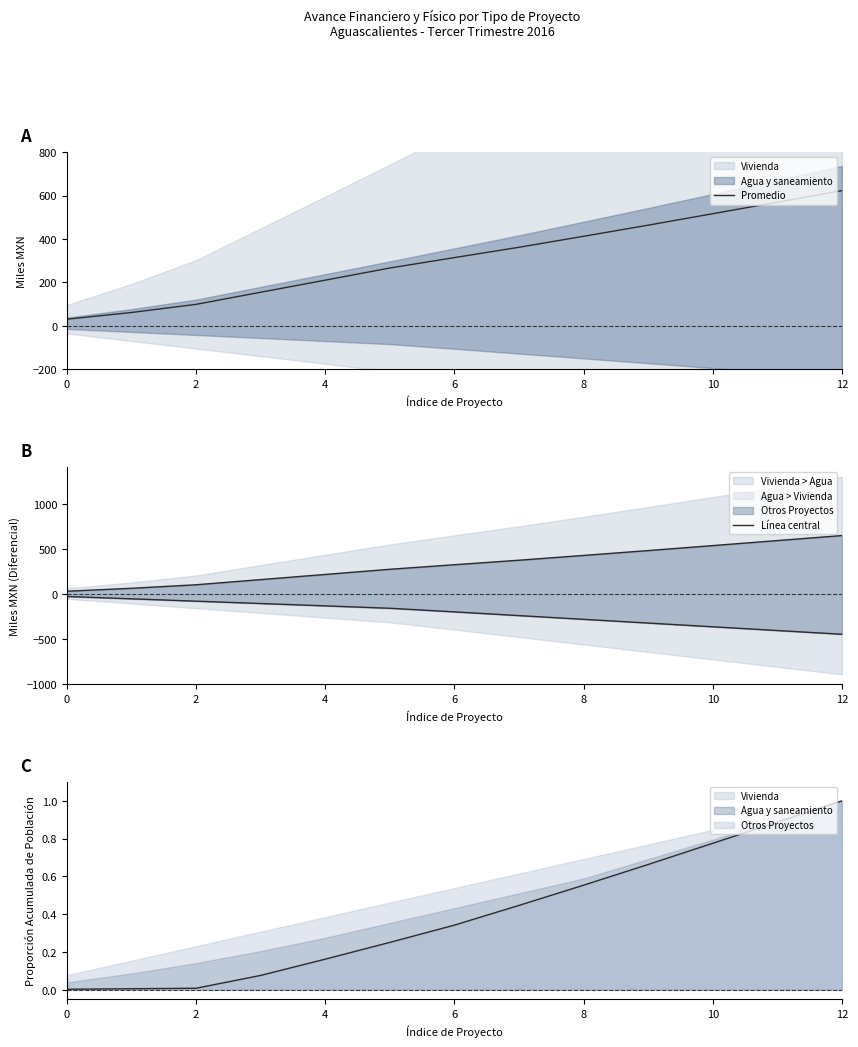

The value of Promedio at 8 is 412.6. True or false?

True